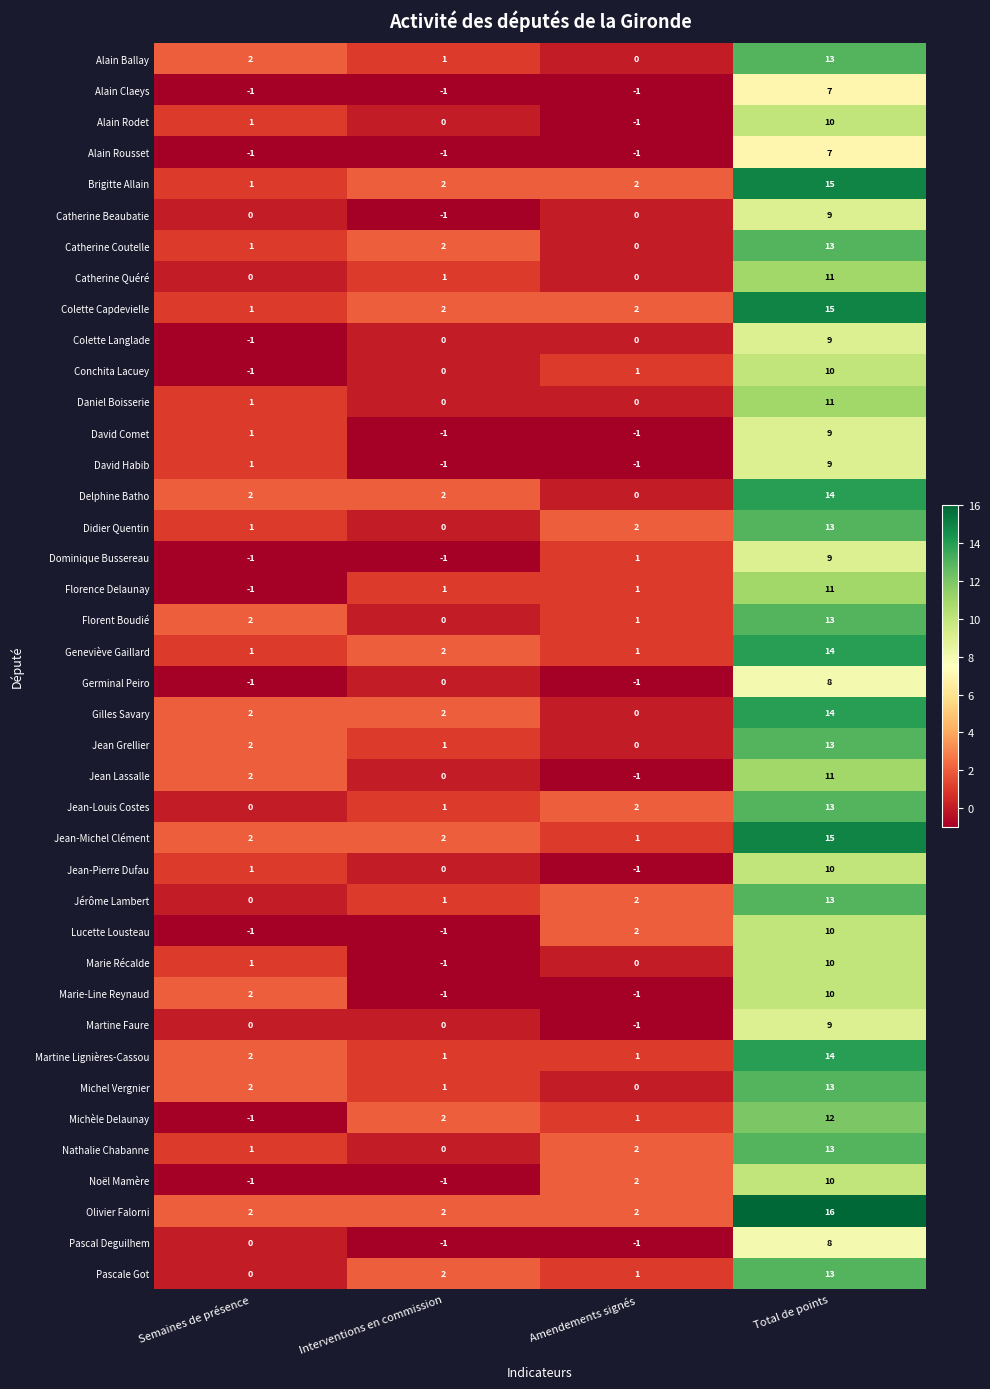

True or false: Conchita Lacuey has a value of 0 at Interventions en commission.

True